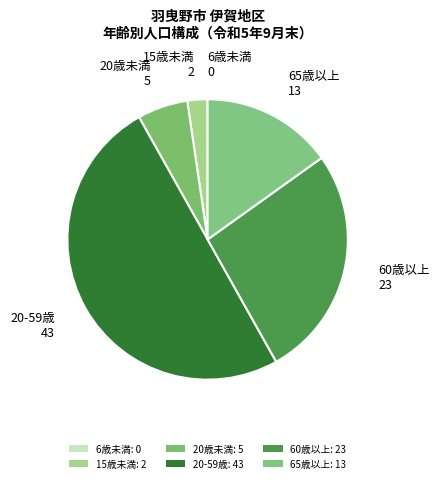

Is 60歳以上 the majority of the pie?

No